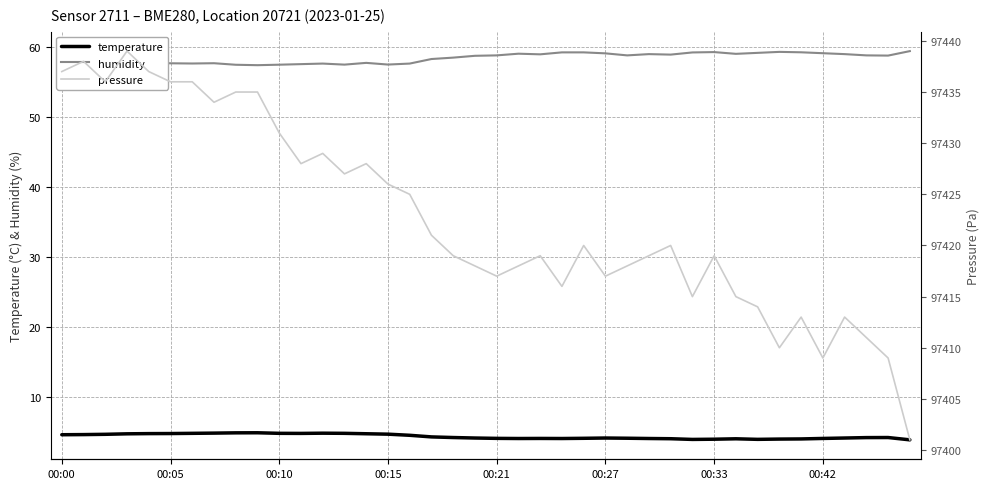

True or false: temperature has a value of 4.9 at 12.

True